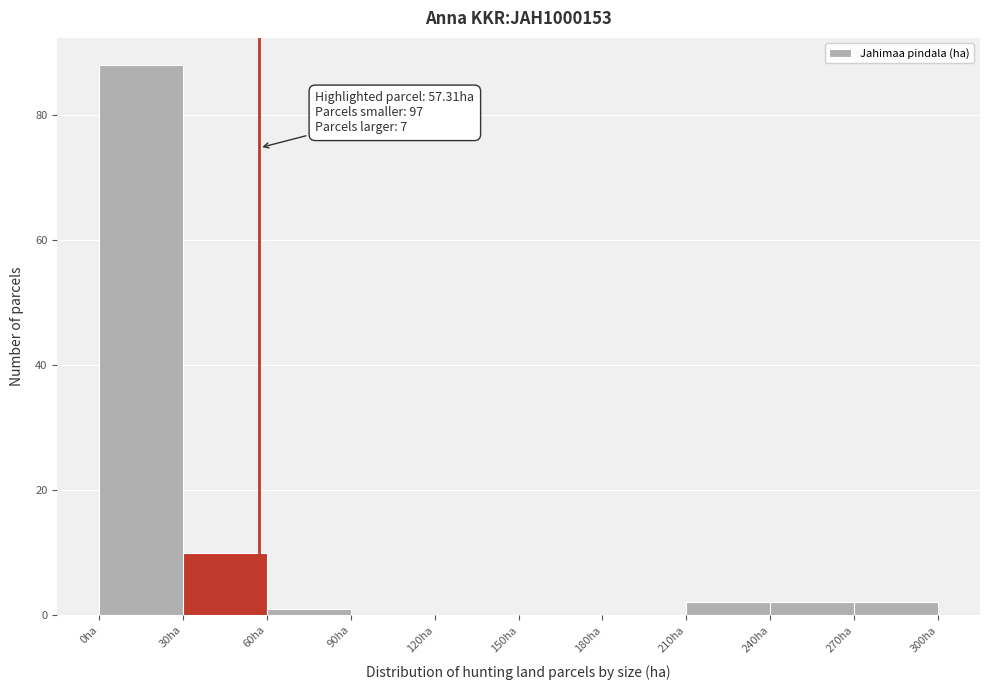

Which range on the x-axis has the tallest bar?

0 to 30